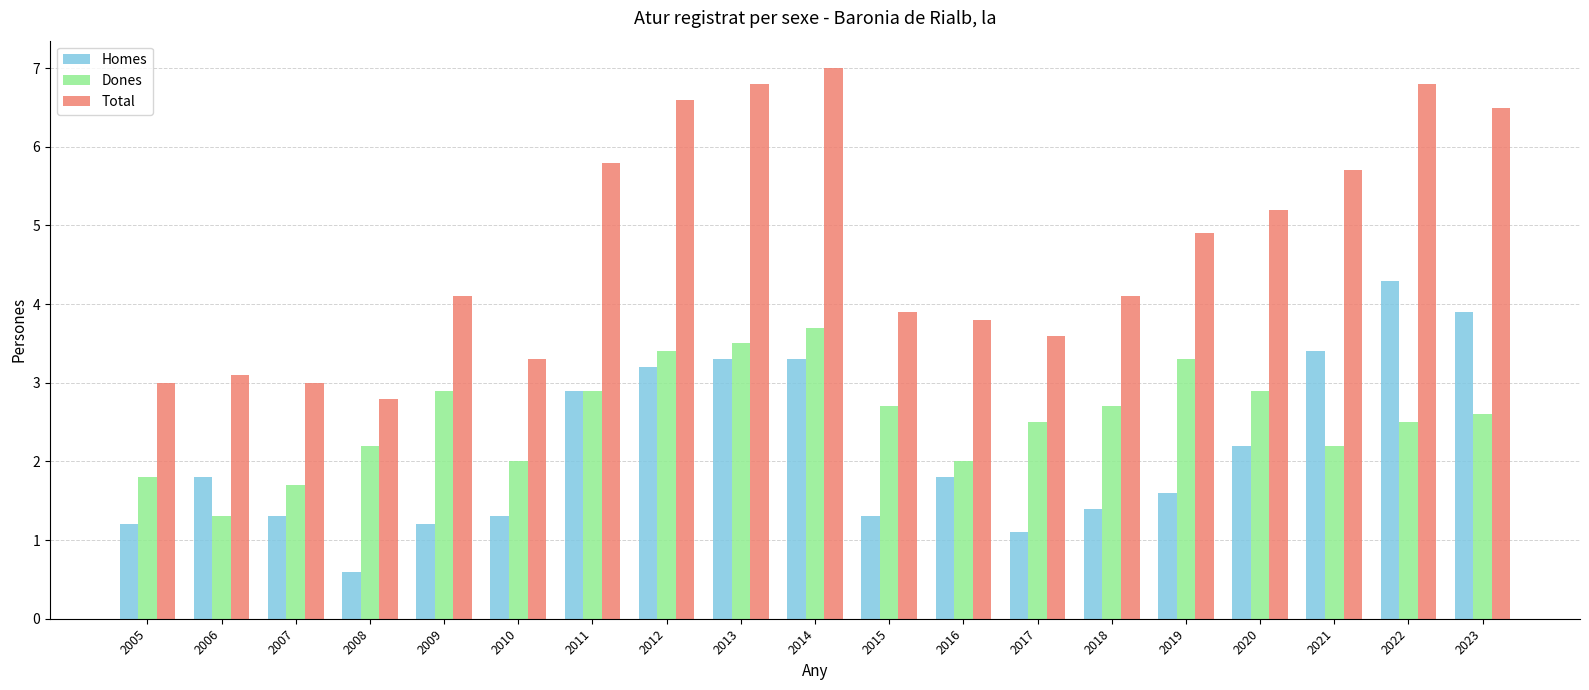

Which category has the lowest value across all series?

2008